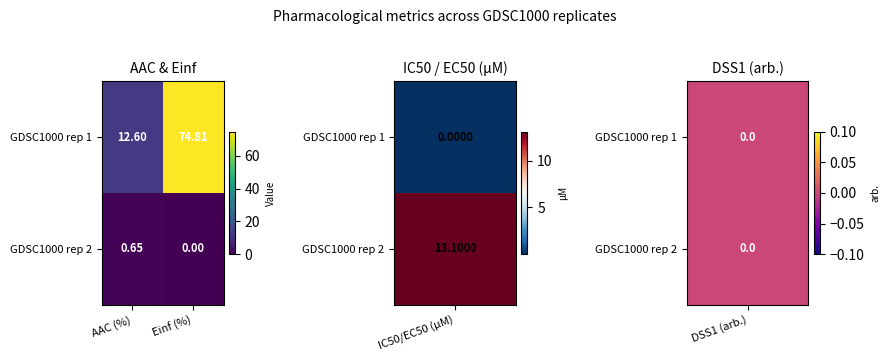

At which category is the sum across all series the highest?

Einf (%)